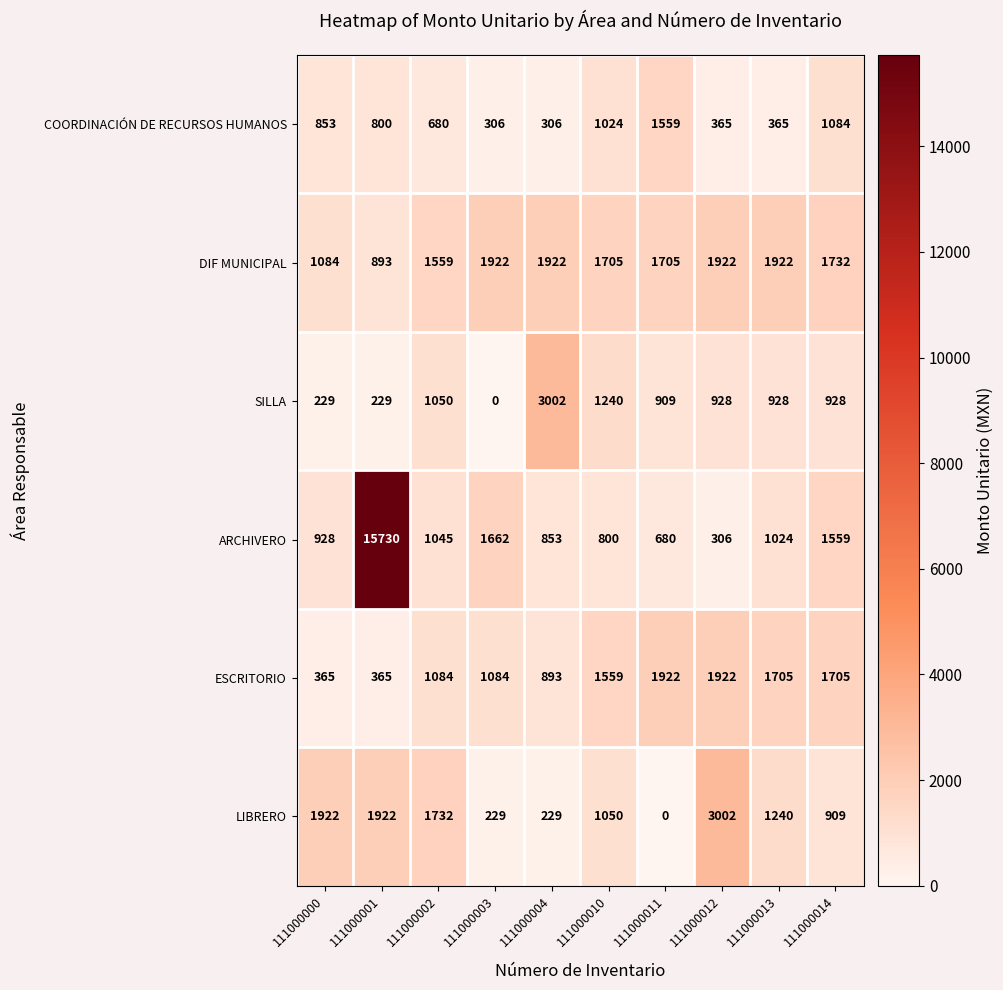

What is the difference between the highest and lowest values at 111000013?

1557